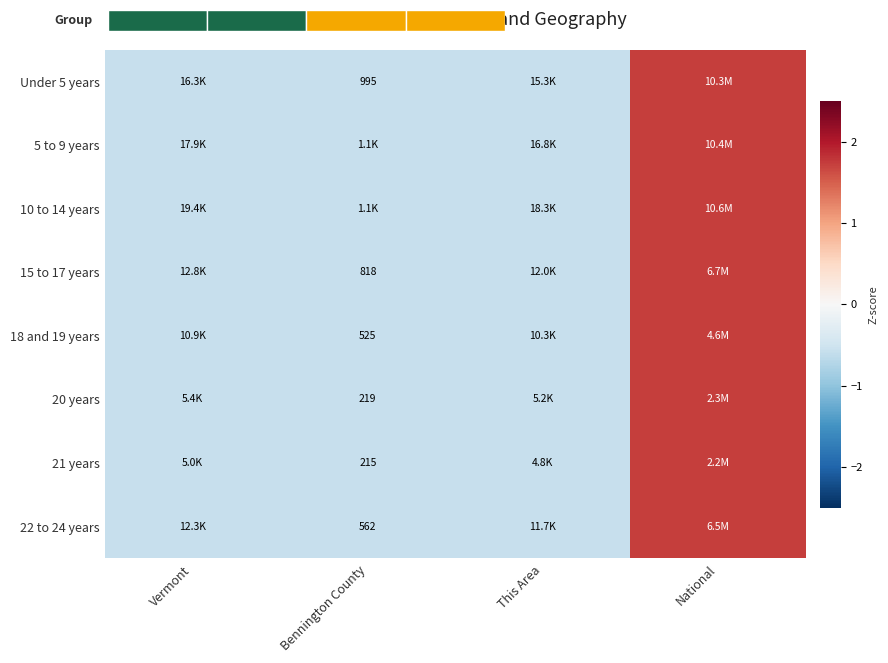

Which category has the lowest value in the 20 years series?

Bennington County